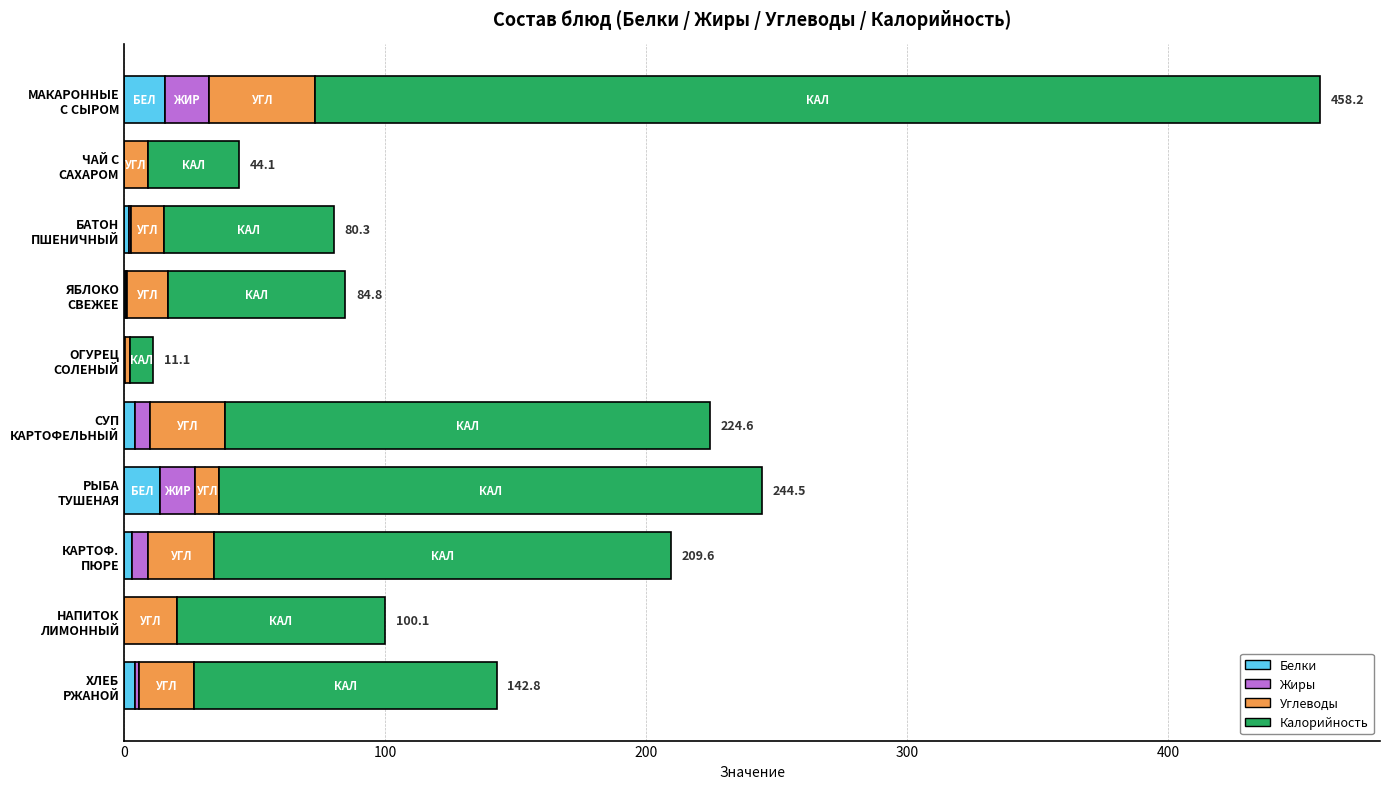

What are all the series names shown in the legend?

Белки, Жиры, Углеводы, Калорийность